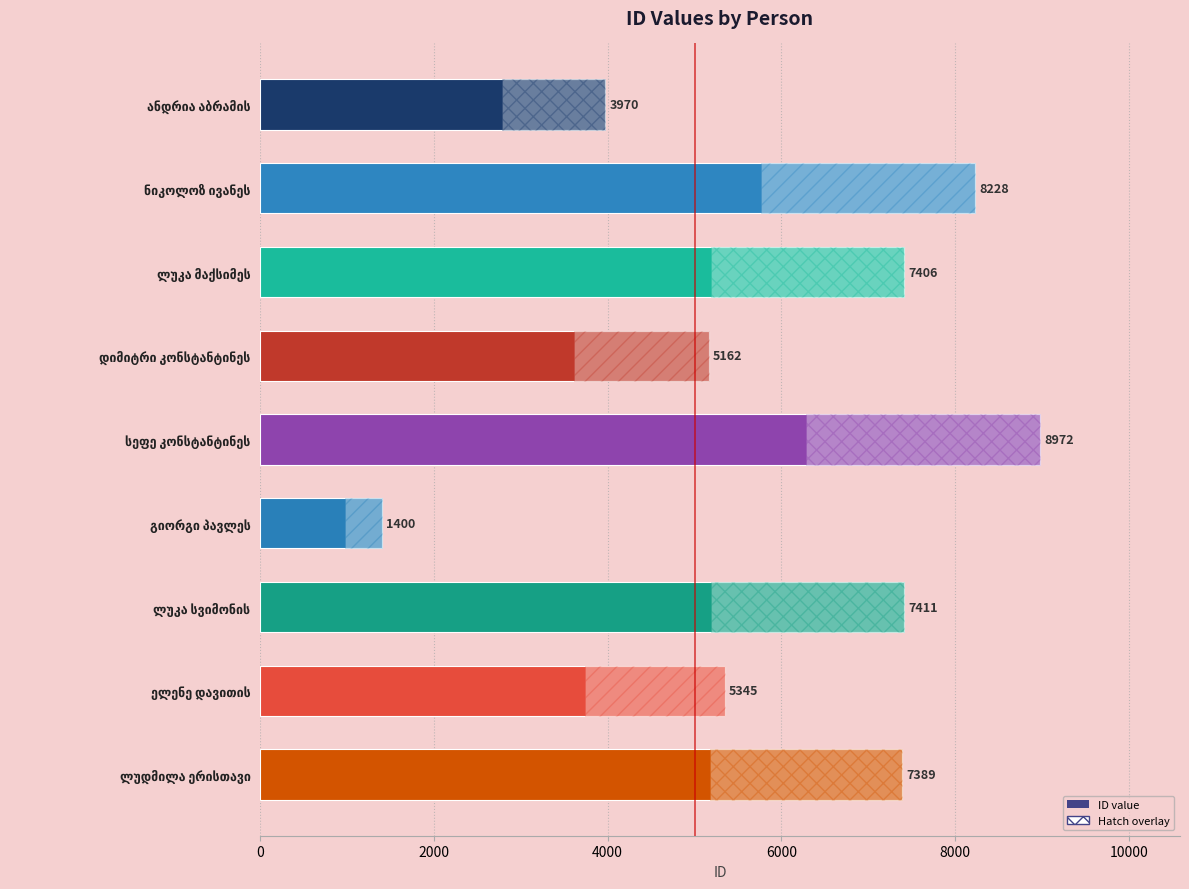

What is the sum of all values?

55283